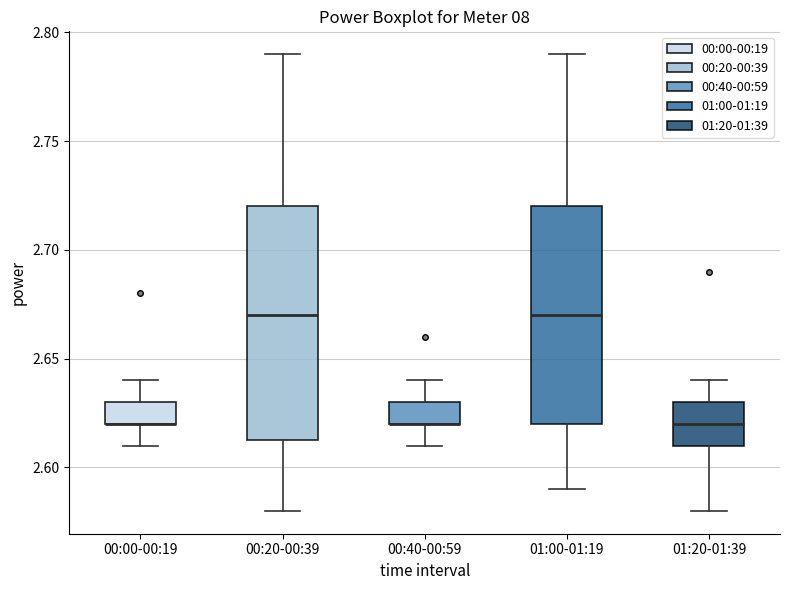

Where is the lower edge of the box for 01:20-01:39 on the y-axis? The values are not printed on the chart, so give them approximately, as read against the axis.

2.610